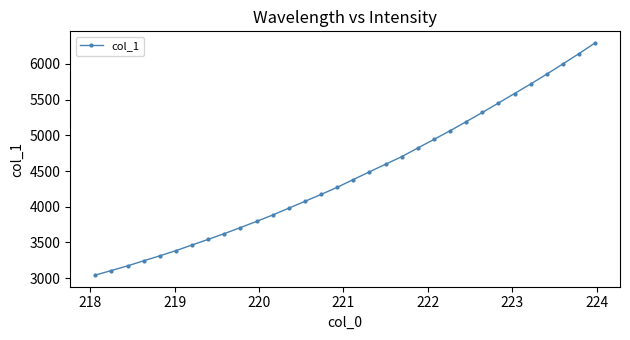

What is the minimum value shown in the chart?

3042.9